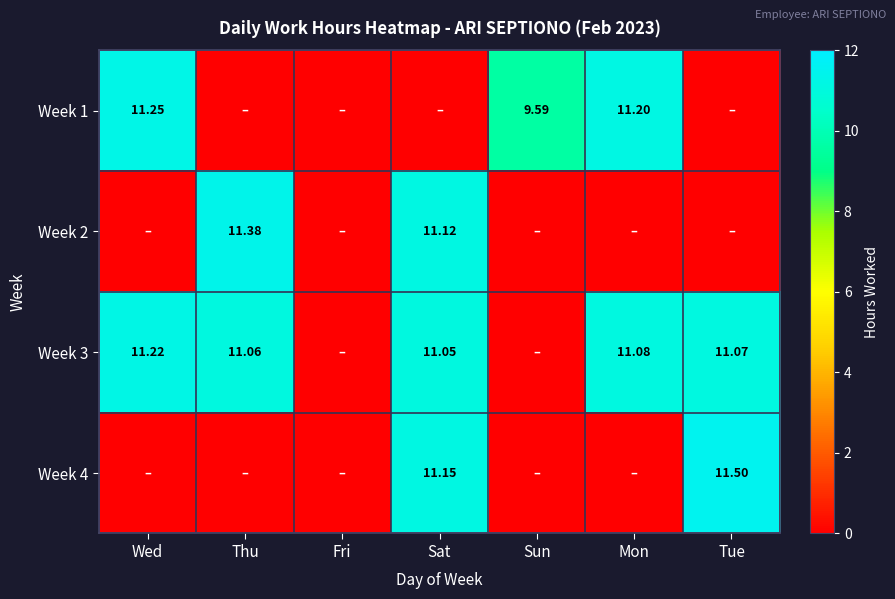

What is the difference between the second highest and second lowest values in the Week 1 series?

11.2